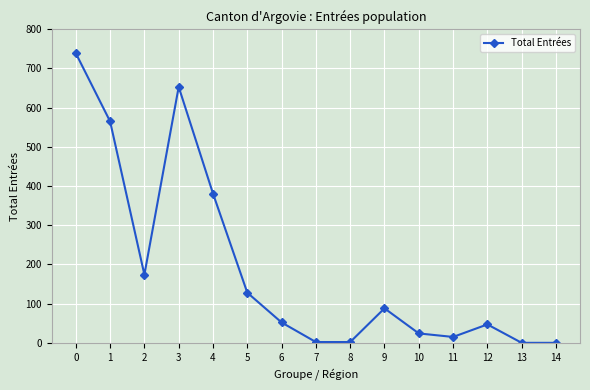

What is the difference between the values at 0 and 10?

715